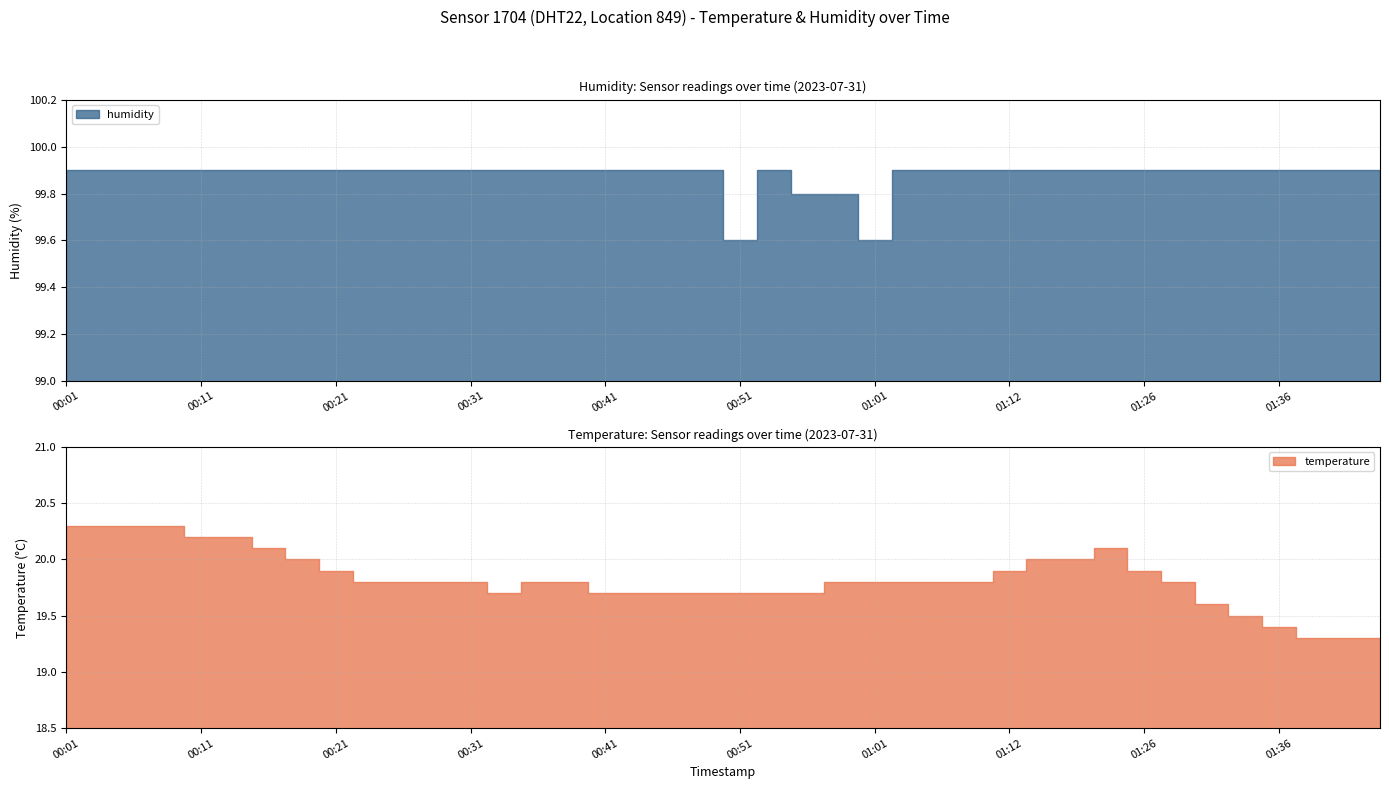

What position from the right is 01:36?

4